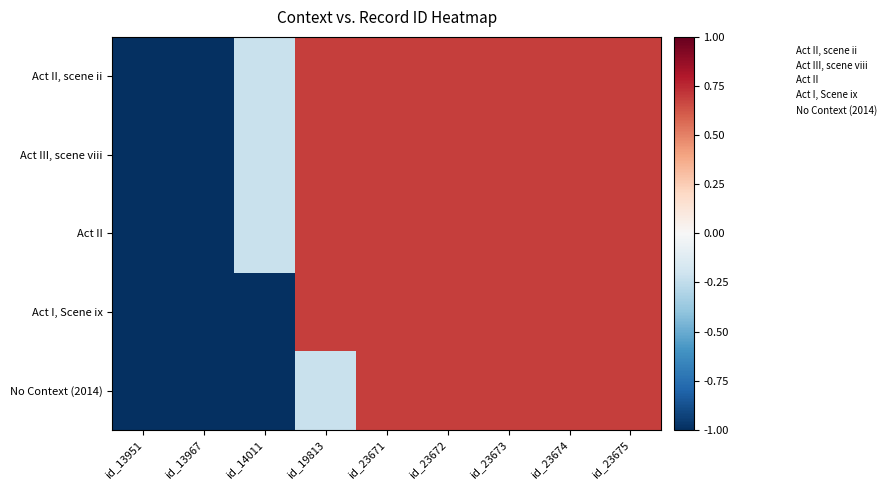

Between id_14011 and id_23672, which series saw the biggest shift?

Act I, Scene ix